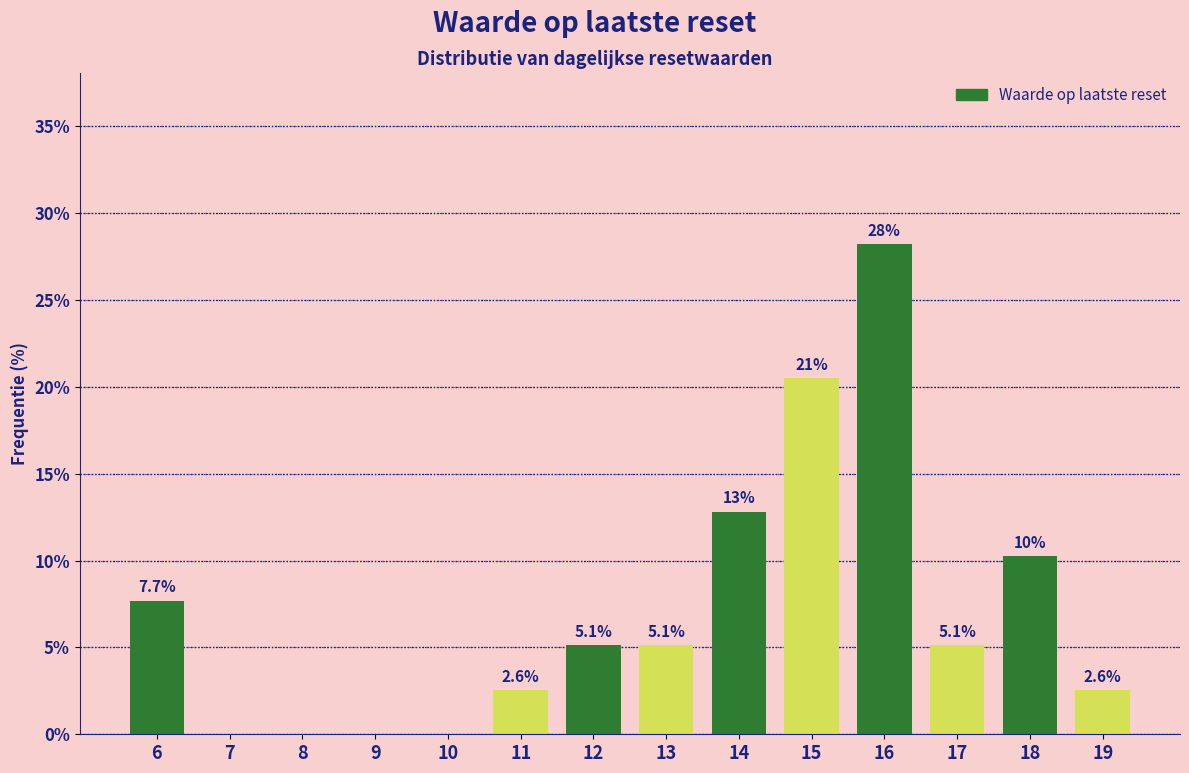

Reading right to left, what are all the values shown in this chart?

19=2.6	18=10.3	17=5.1	16=28.2	15=20.5	14=12.8	13=5.1	12=5.1	11=2.6	10=0.0	9=0.0	8=0.0	7=0.0	6=7.7